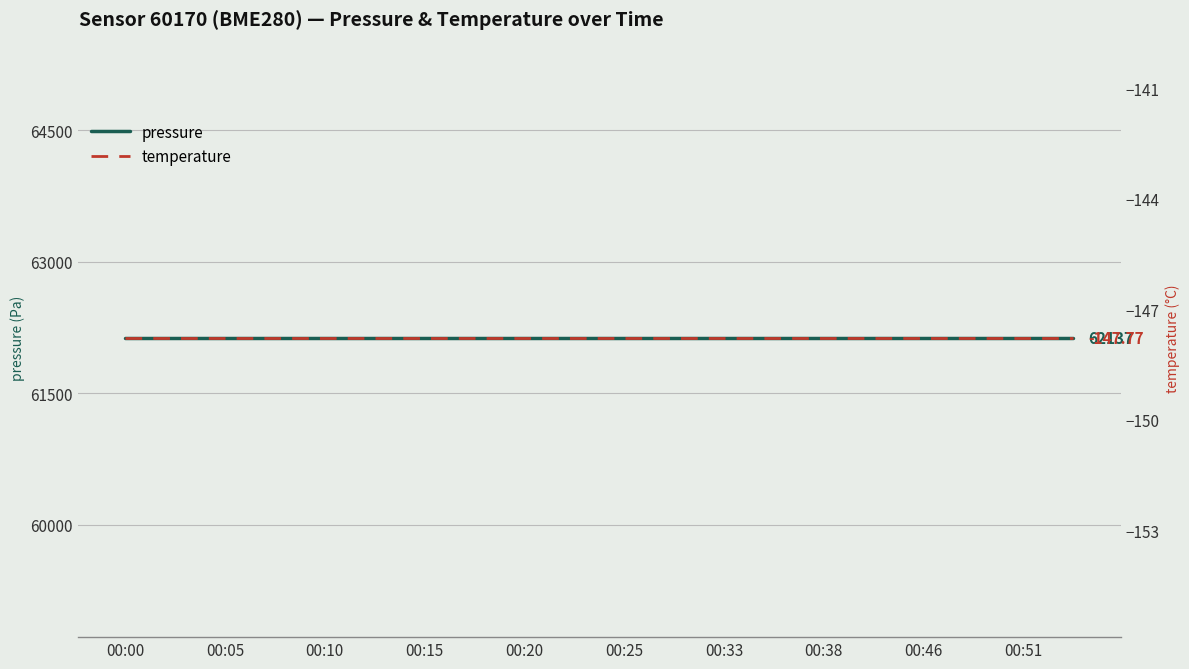

True or false: pressure and temperature intersect in this chart.

False